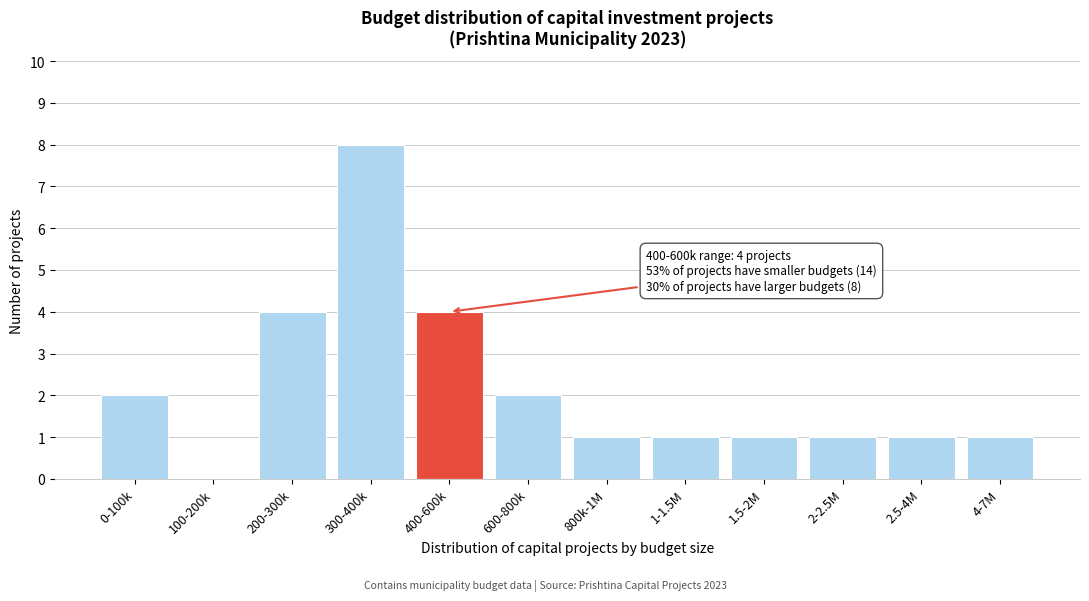

Reading left to right, transcribe all the data shown in this chart.

0-100k=2	100-200k=0	200-300k=4	300-400k=8	400-600k=4	600-800k=2	800k-1M=1	1-1.5M=1	1.5-2M=1	2-2.5M=1	2.5-4M=1	4-7M=1